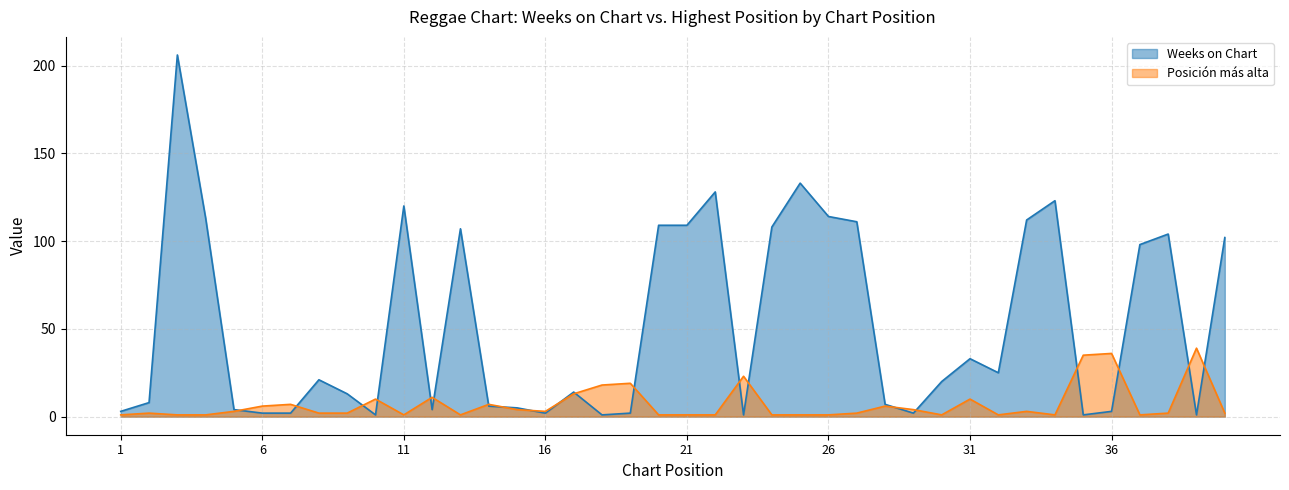

Reading right to left, transcribe all the data shown in this chart.

Weeks on Chart: 102	1	104	98	3	1	123	112	25	33	20	2	7	111	114	133	108	1	128	109	109	2	1	14	2	5	6	107	4	120	1	13	21	2	2	4	113	206	8	3
Posición más alta: 2	39	2	1	36	35	1	3	1	10	1	4	6	2	1	1	1	23	1	1	1	19	18	13	3	4	7	1	11	1	10	2	2	7	6	3	1	1	2	1